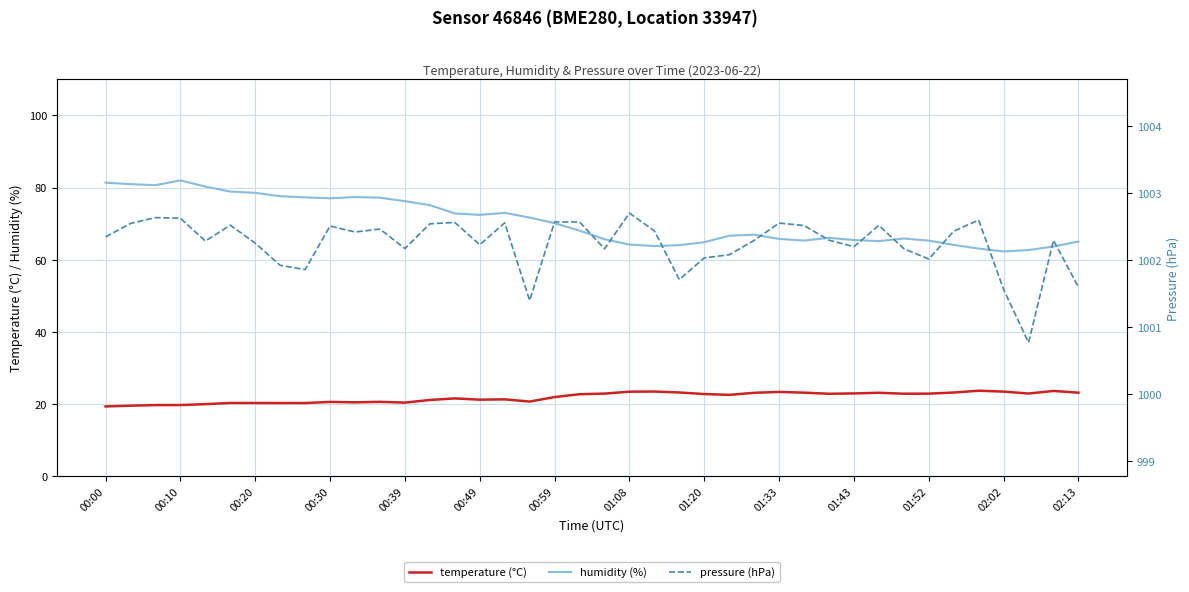

True or false: temperature (°C) and humidity (%) cross at least once.

False